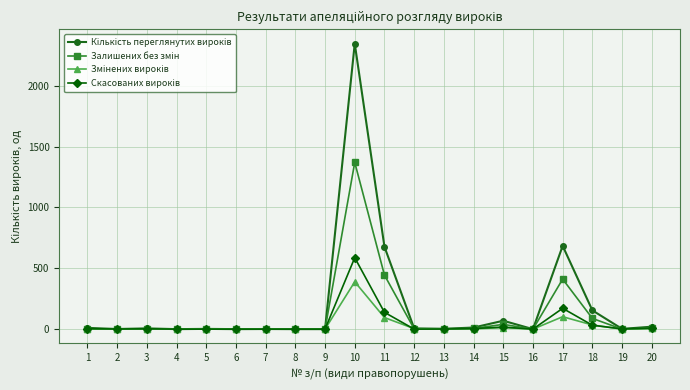

What is the greatest value displayed?

2346